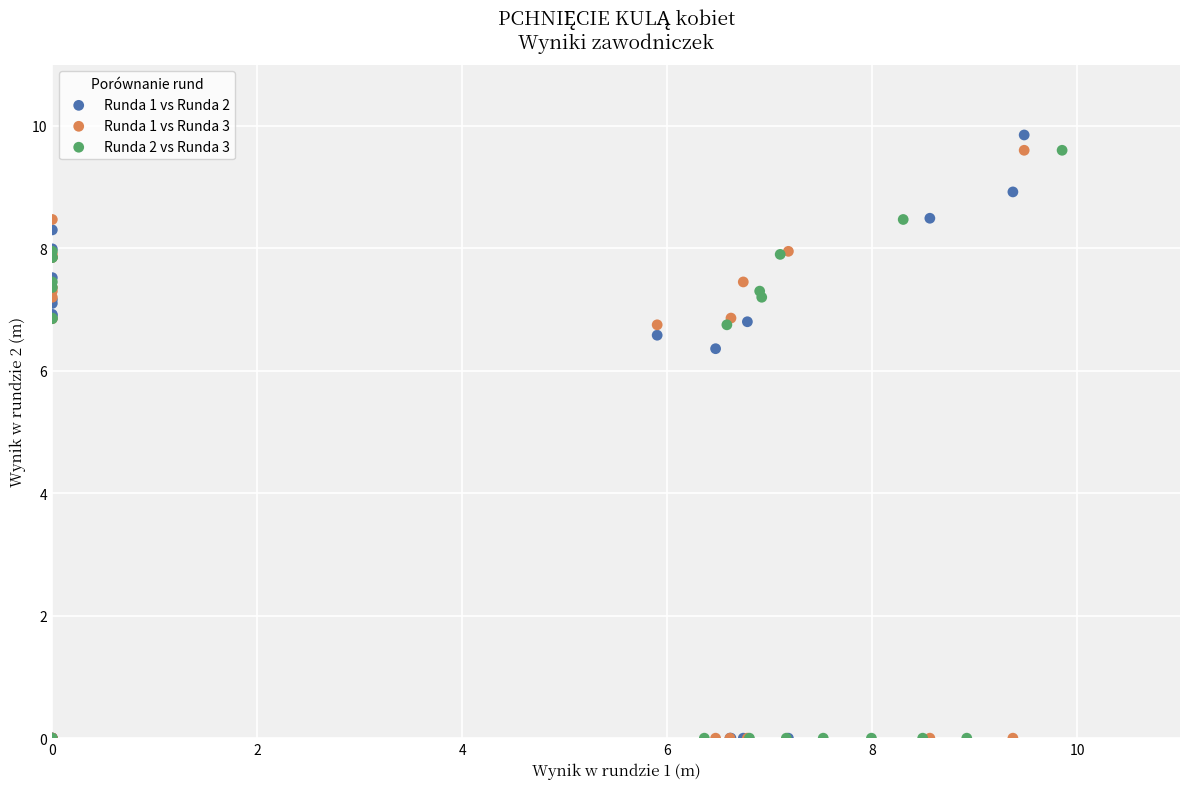

Which series has the widest spread of Y values?

Runda 1 vs Runda 2